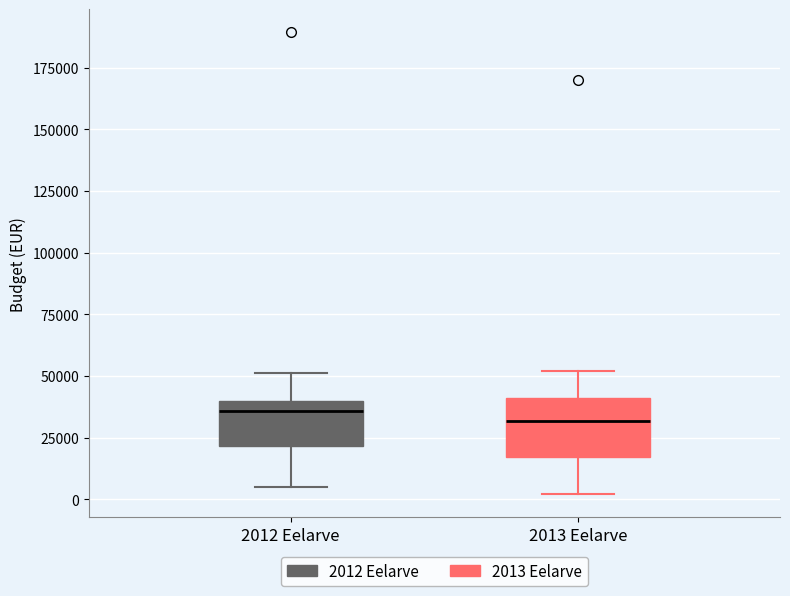

Comparing the boxes themselves (not the whiskers), which one is the tallest?

2013 Eelarve